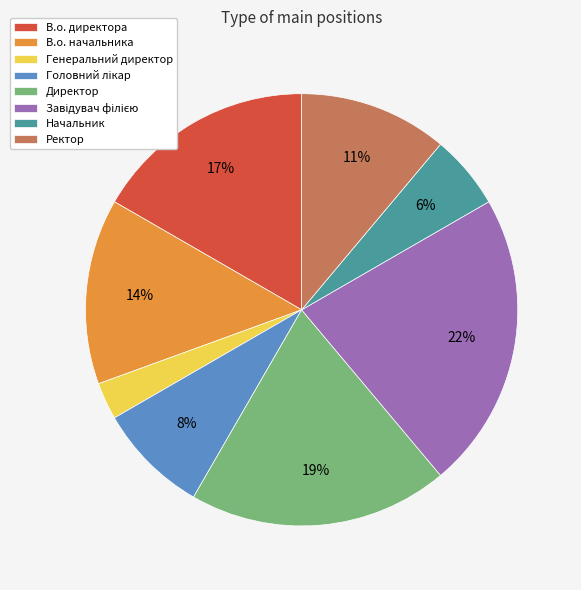

What is the smallest slice in the pie chart?

Генеральний директор